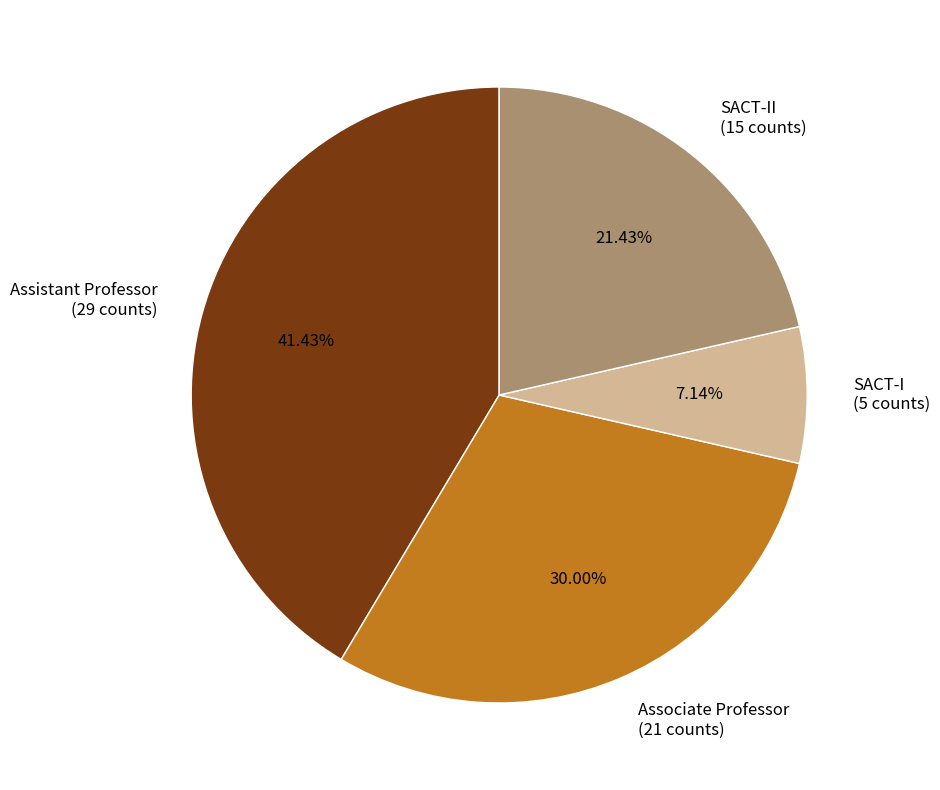

What is the total percentage of SACT-I and SACT-II?

28.6%